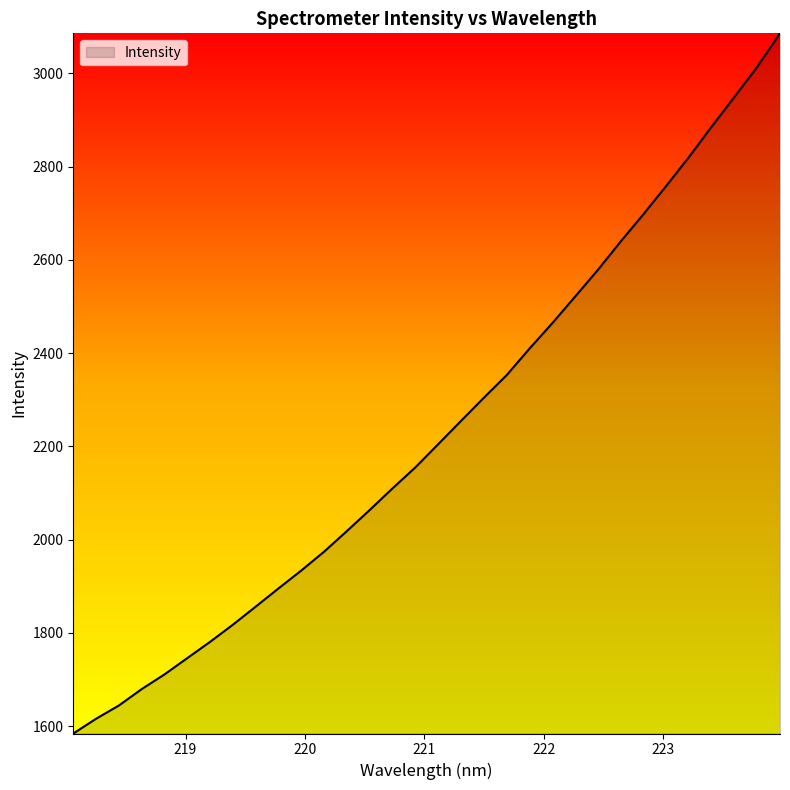

What is the minimum value shown in the chart?

1584.1